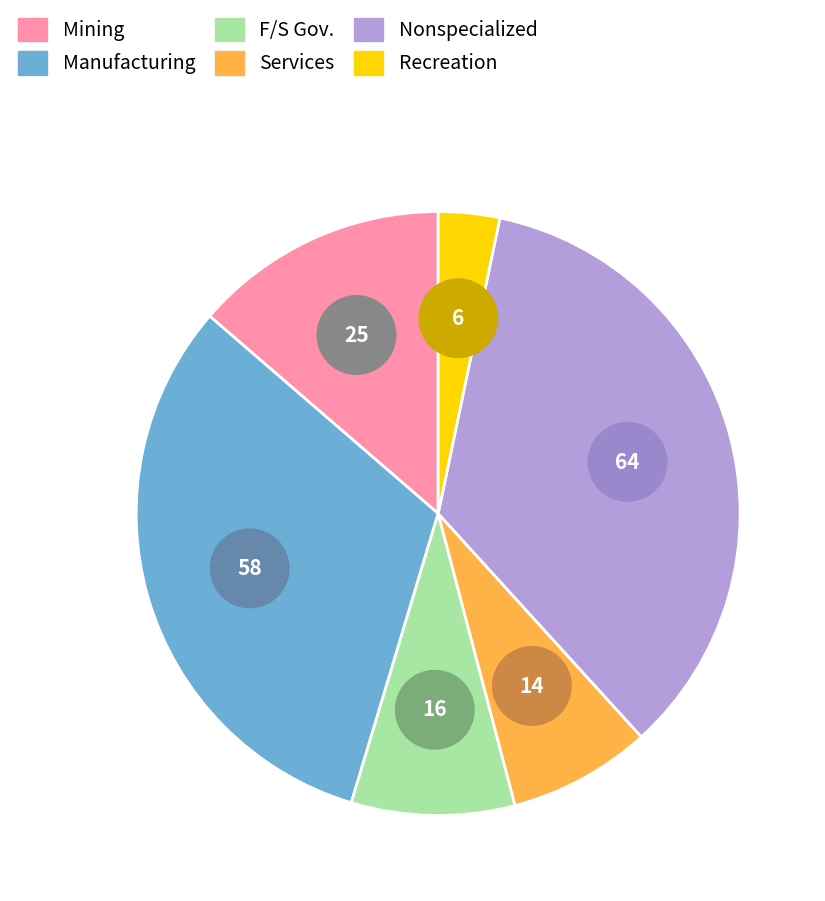

To the nearest percent, what percentage of the pie is Nonspecialized?

35%